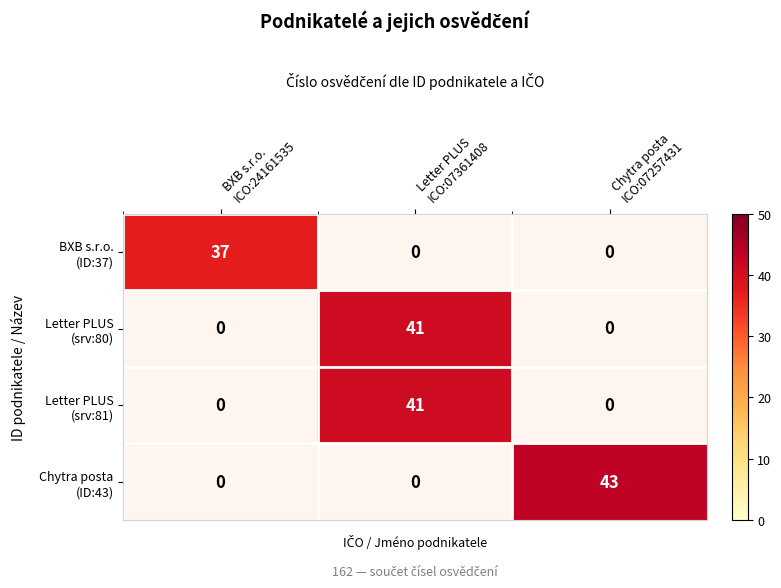

At how many categories does at least one series exceed 30?

3